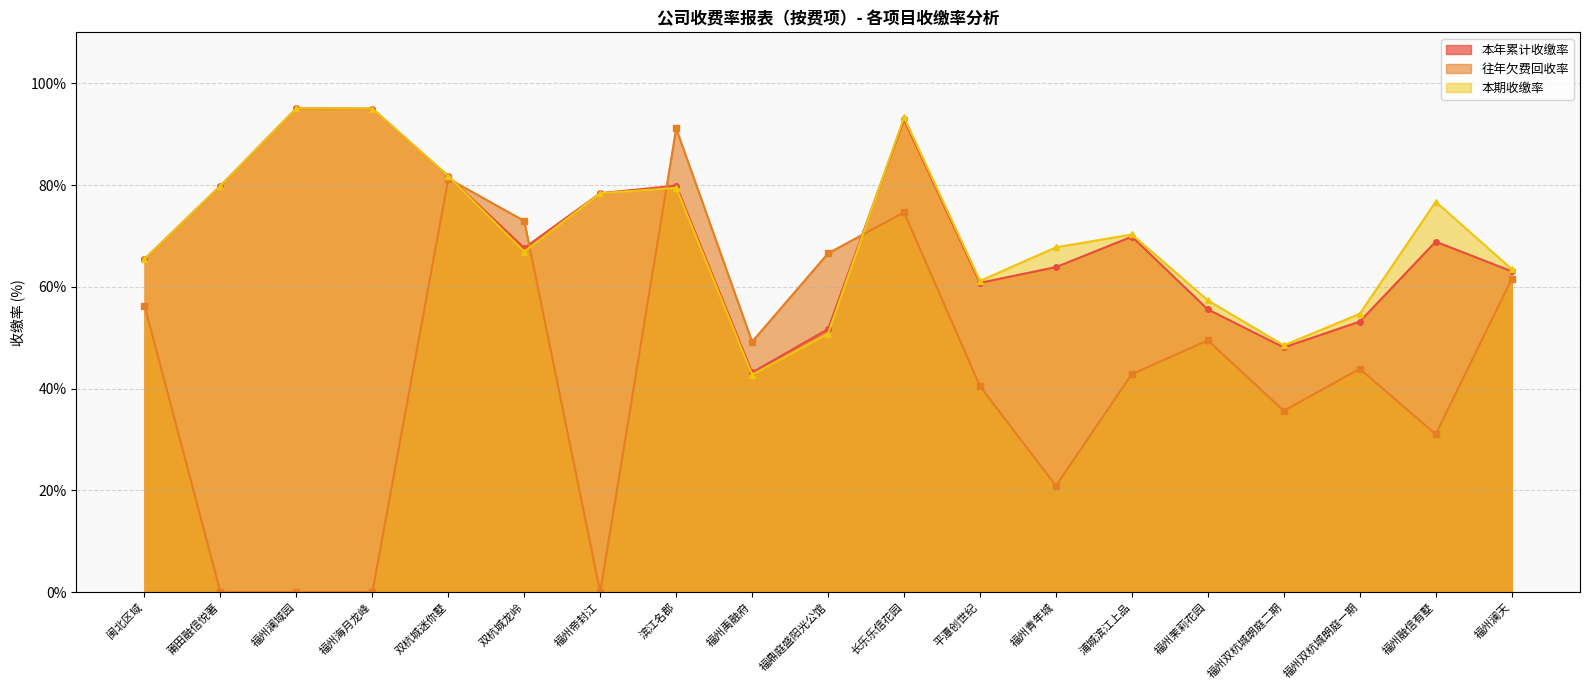

List the labels in order of 往年欠费回收率 value, largest first.

滨江名郡, 双杭城迷你墅, 长乐乐信花园, 双杭城龙岭, 福鼎庭盛阳光公馆, 福州澜天, 闽北区域, 福州茉莉花园, 福州禹融府, 福州双杭城朗庭一期, 浦城滨江上品, 平潭创世纪, 福州双杭城朗庭二期, 福州融信有墅, 福州青年城, 莆田融信悦著, 福州澜域园, 福州海月龙峰, 福州帝封江